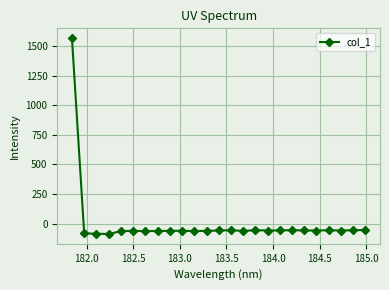

What is the difference between the maximum and second lowest values?

1651.9